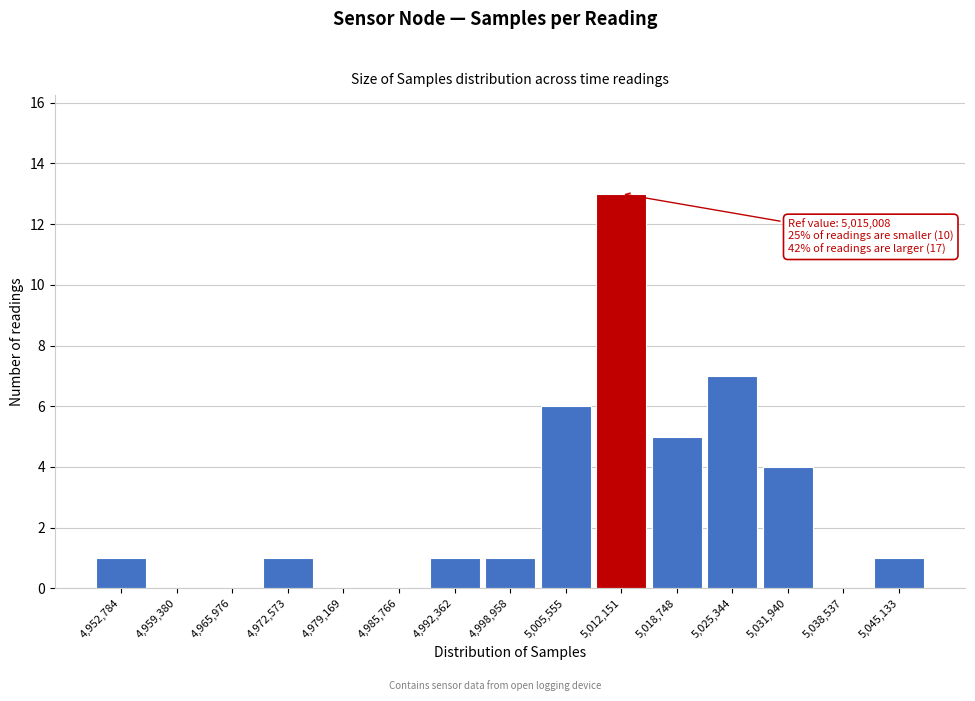

Reading right to left, extract all data points from this chart.

5,045,133=1	5,038,537=0	5,031,940=4	5,025,344=7	5,018,748=5	5,012,151=13	5,005,555=6	4,998,958=1	4,992,362=1	4,985,766=0	4,979,169=0	4,972,573=1	4,965,976=0	4,959,380=0	4,952,784=1